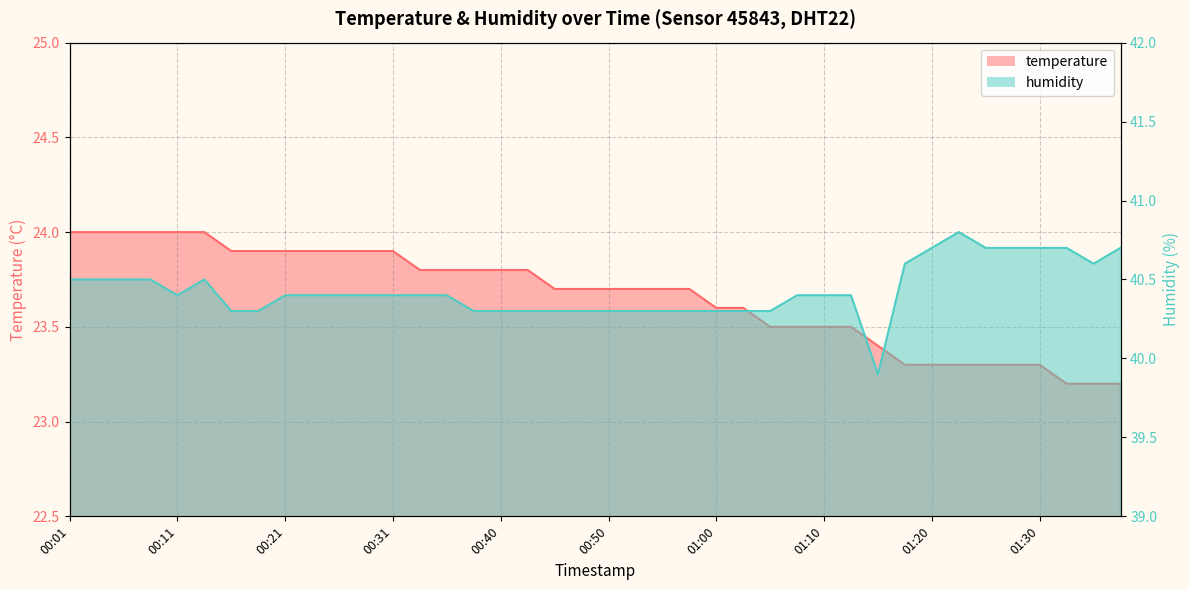

At which label does humidity first exceed 40?

00:01